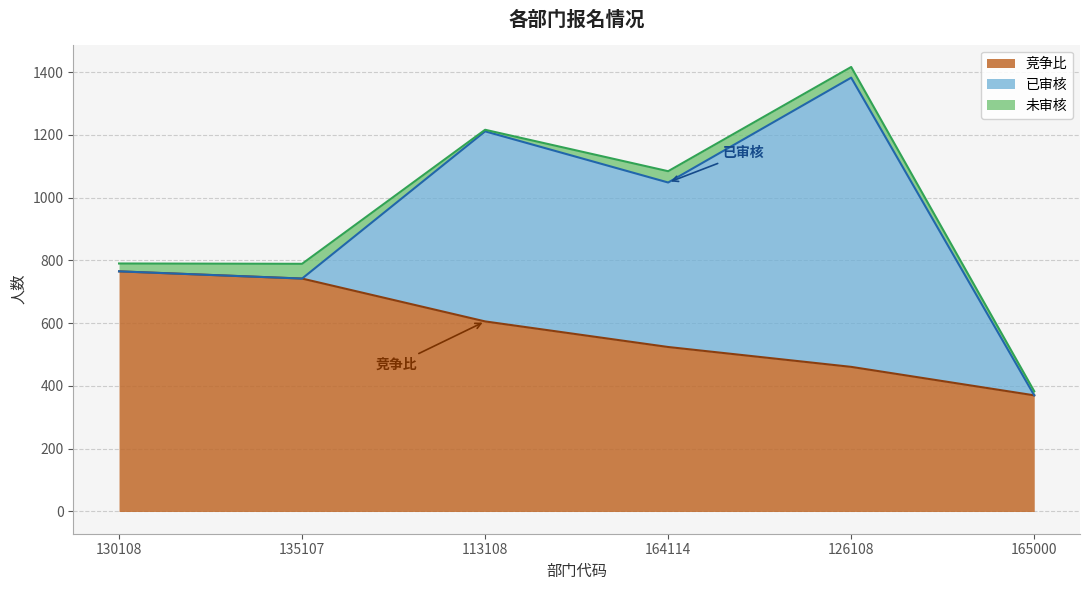

Is the value of 已审核 at 126108 greater than the value of 竞争比 at 165000?

Yes